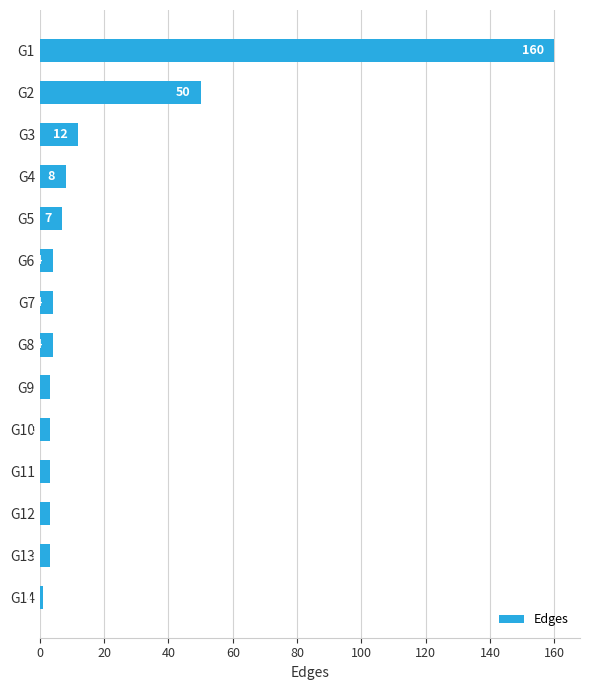

What is the difference between the second highest and minimum values?

49